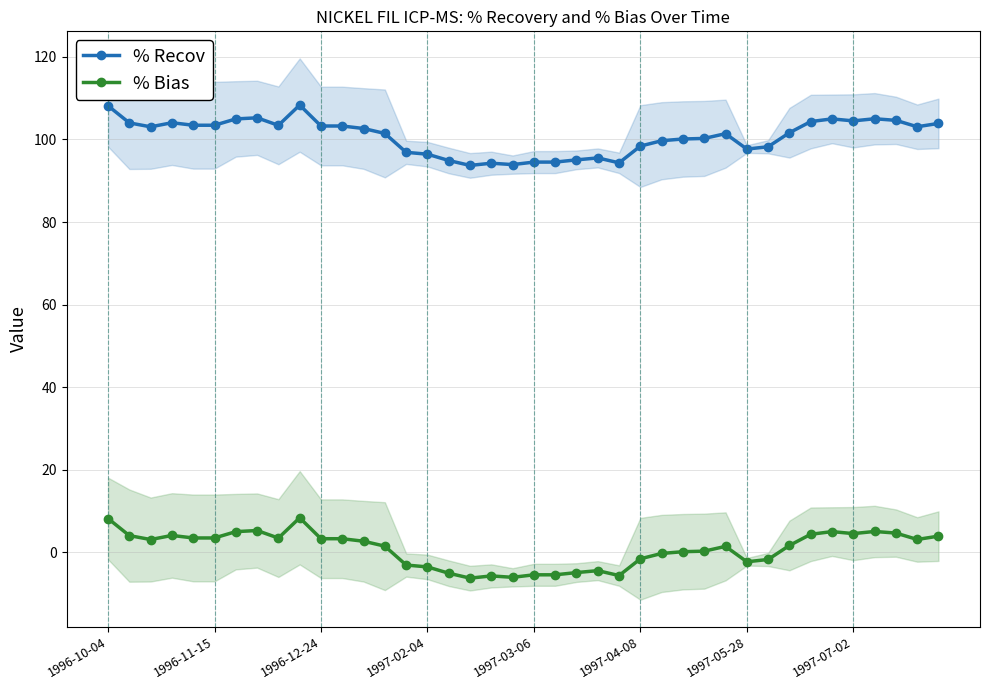

True or false: % Recov and % Bias intersect in this chart.

False